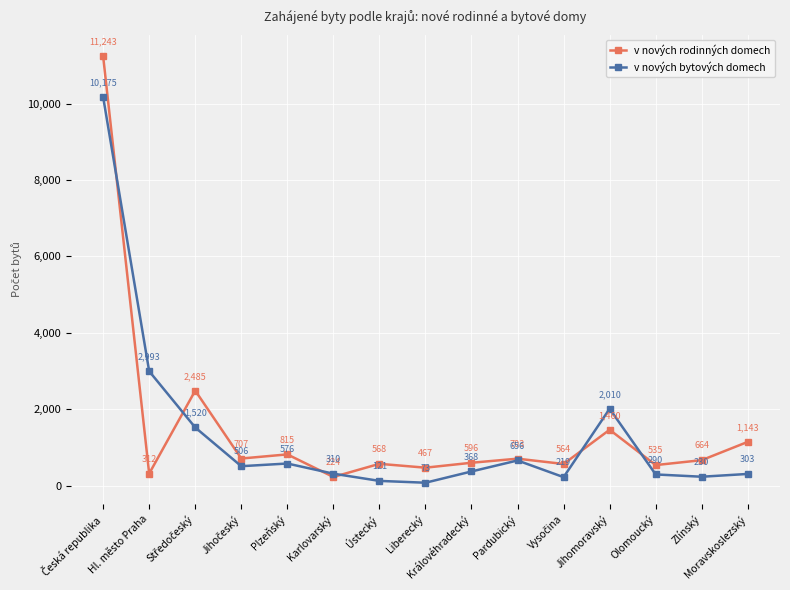

At how many categories does at least one series exceed 2153?

3